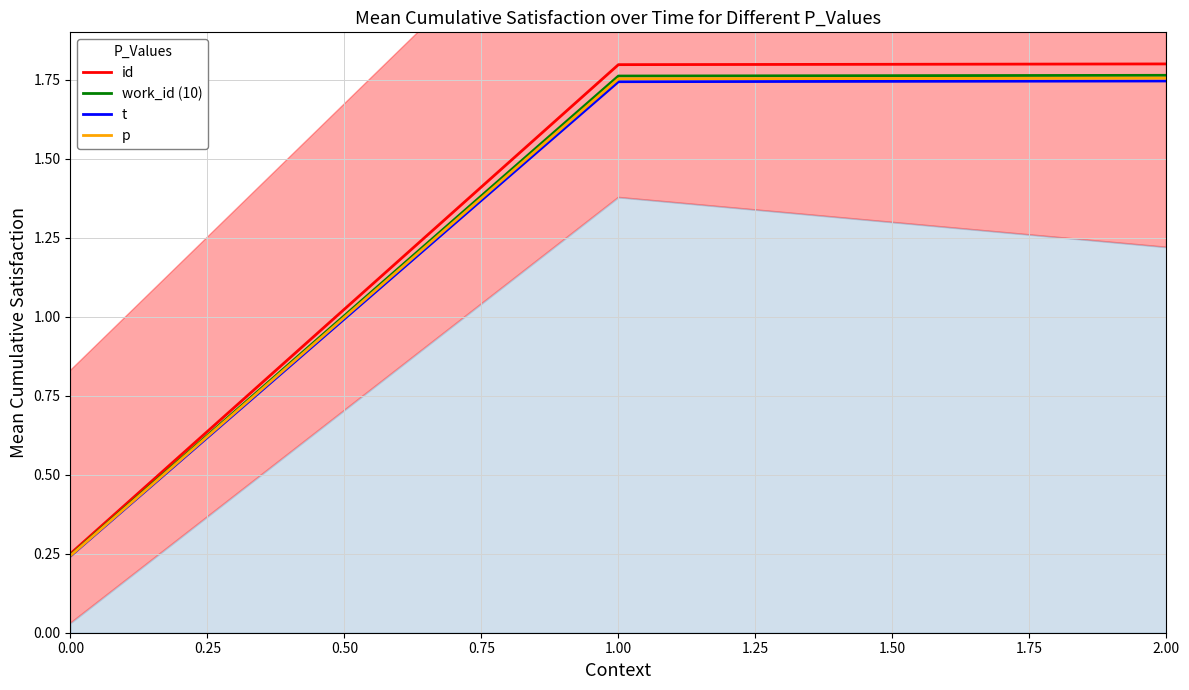

Is it true that id equals 0.4 at 0.00?

False